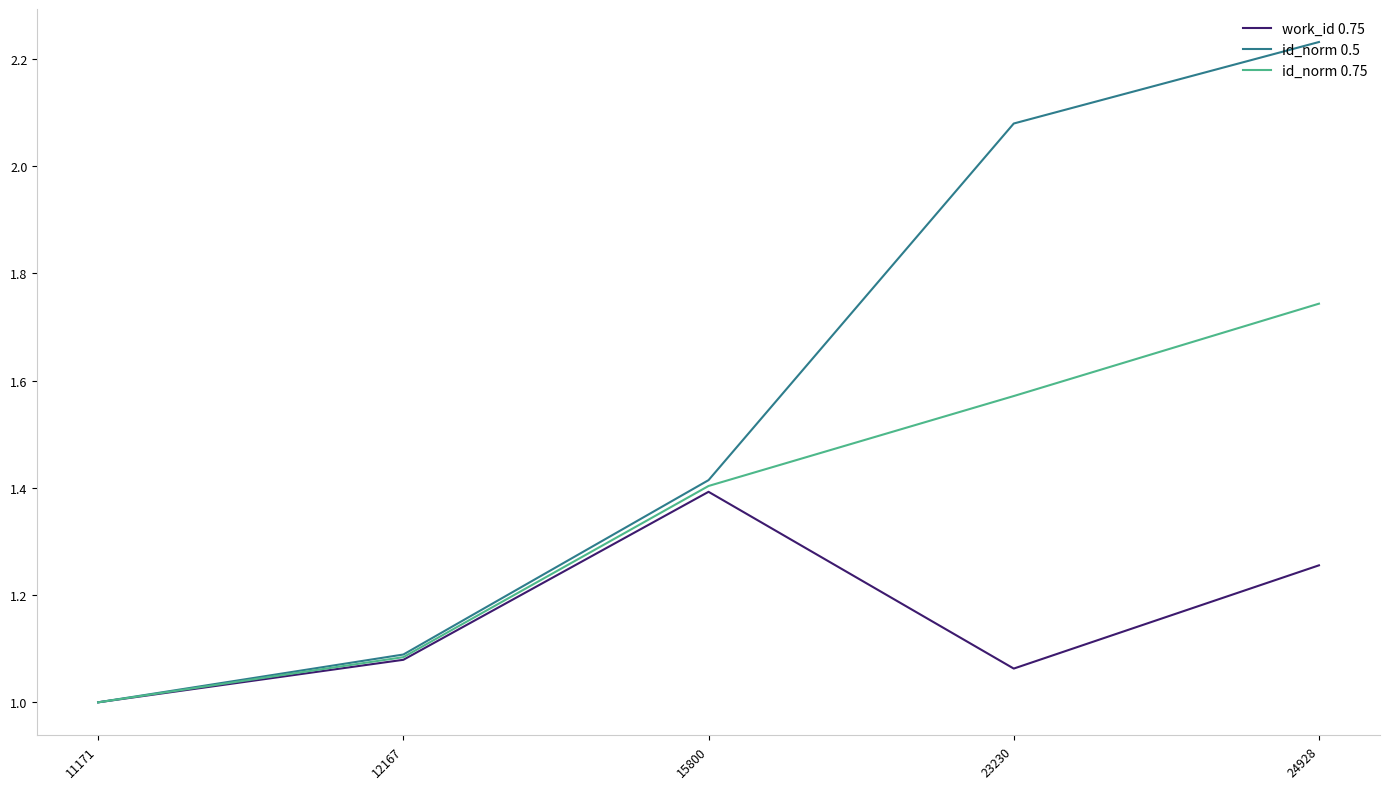

Between 11171 and 24928, which series saw the biggest shift?

id_norm 0.5